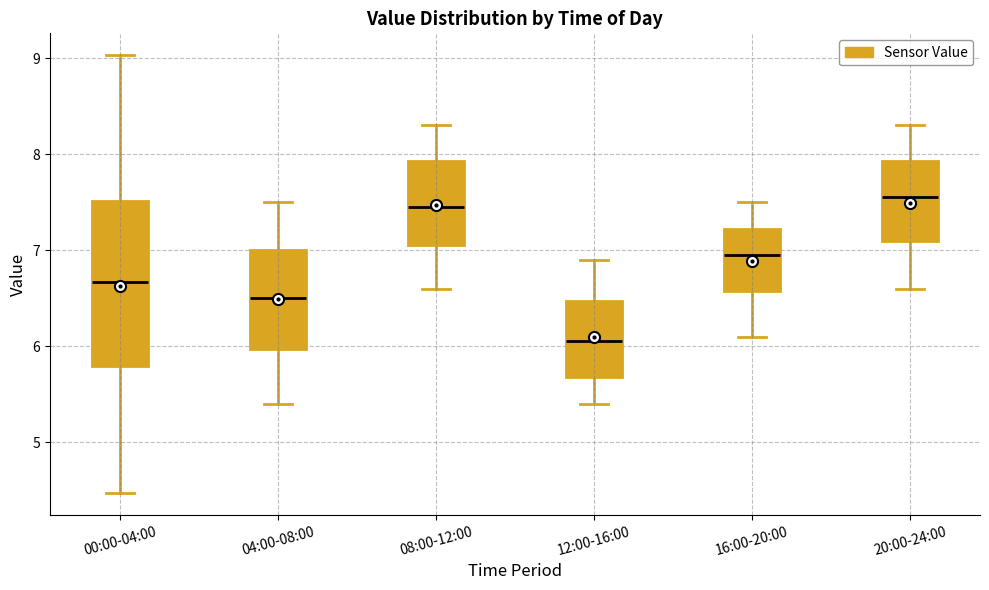

Comparing the boxes themselves (not the whiskers), which one is the tallest?

00:00-04:00